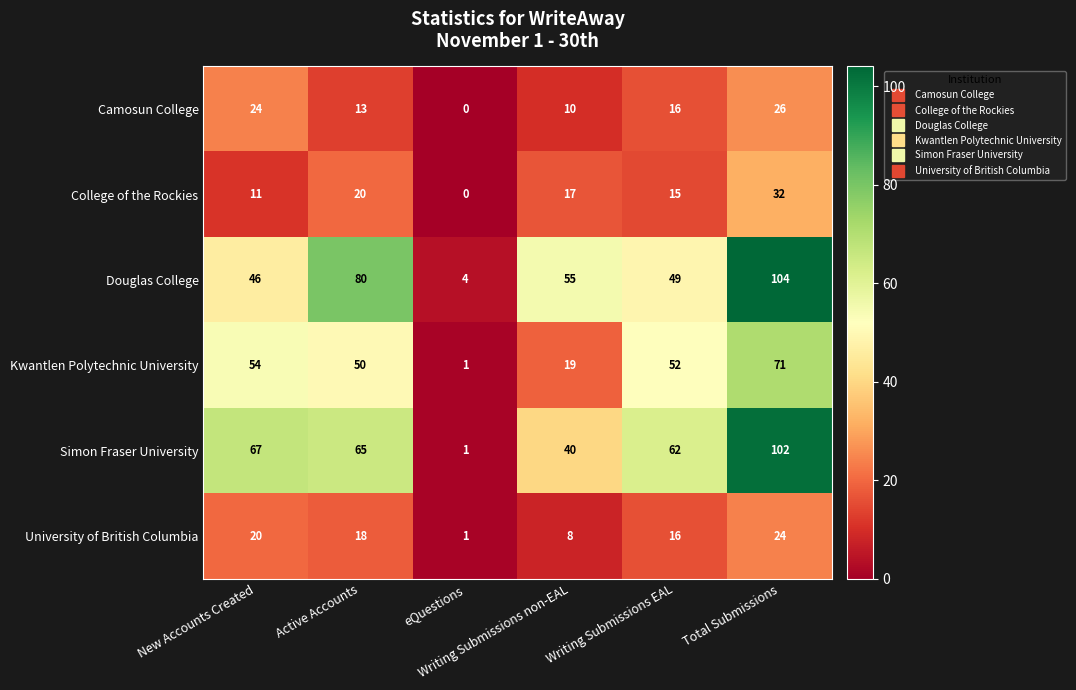

Rank the series by their maximum value, from lowest to highest.

University of British Columbia, Camosun College, College of the Rockies, Kwantlen Polytechnic University, Simon Fraser University, Douglas College